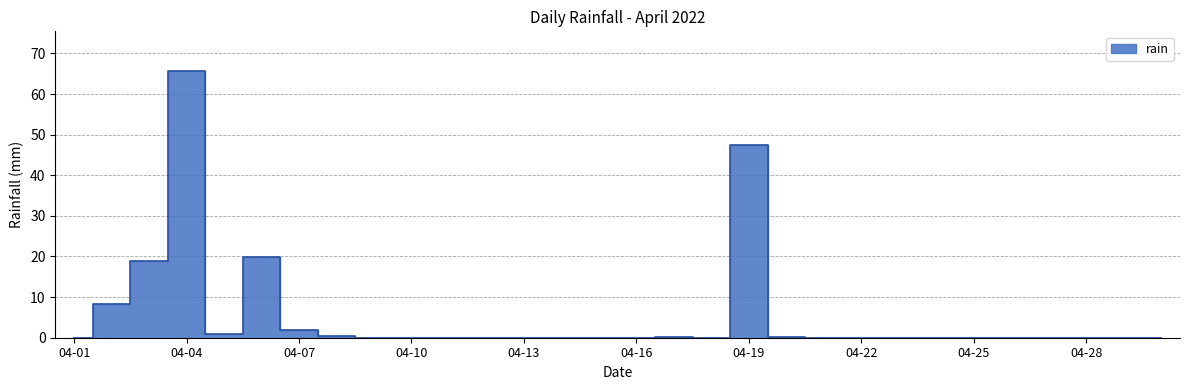

At which category does the data reach its first local peak?

04-04